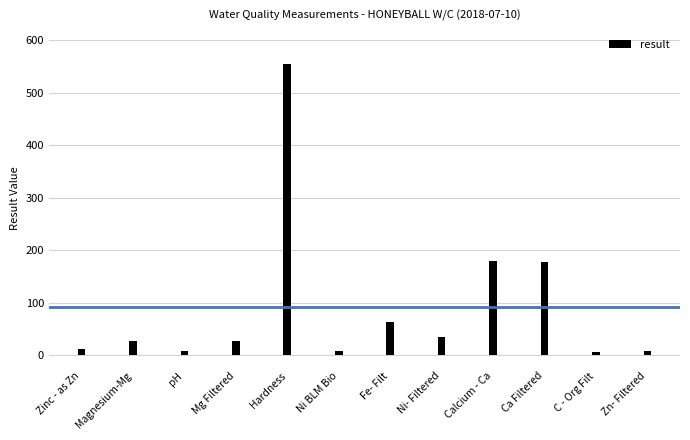

What is the ratio of the value at Mg Filtered to the value at Zn- Filtered?

3.2